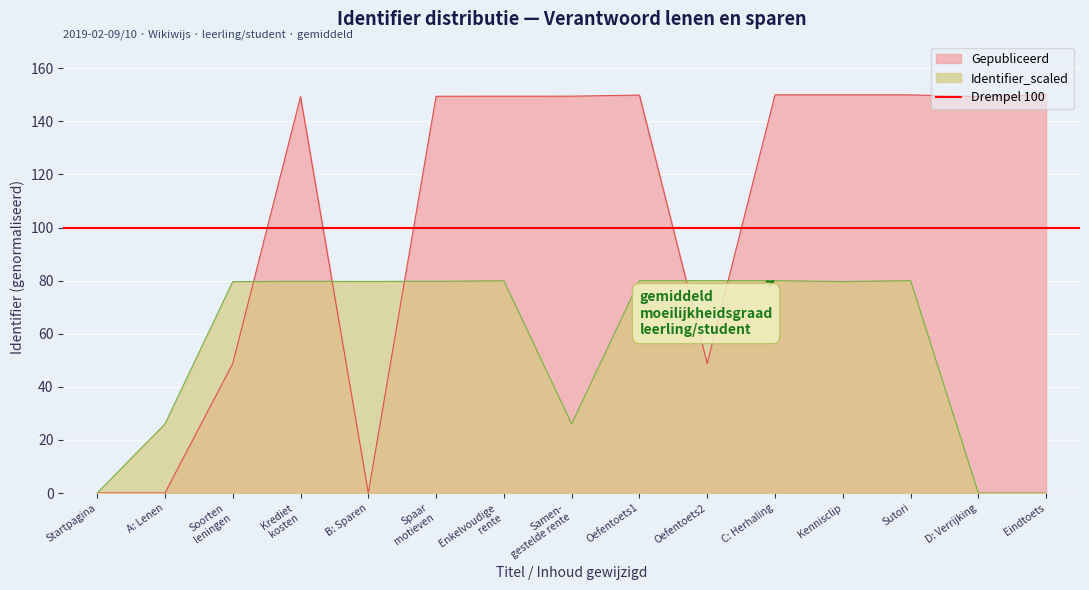

How many interior local valleys does the Identifier_scaled series have?

3